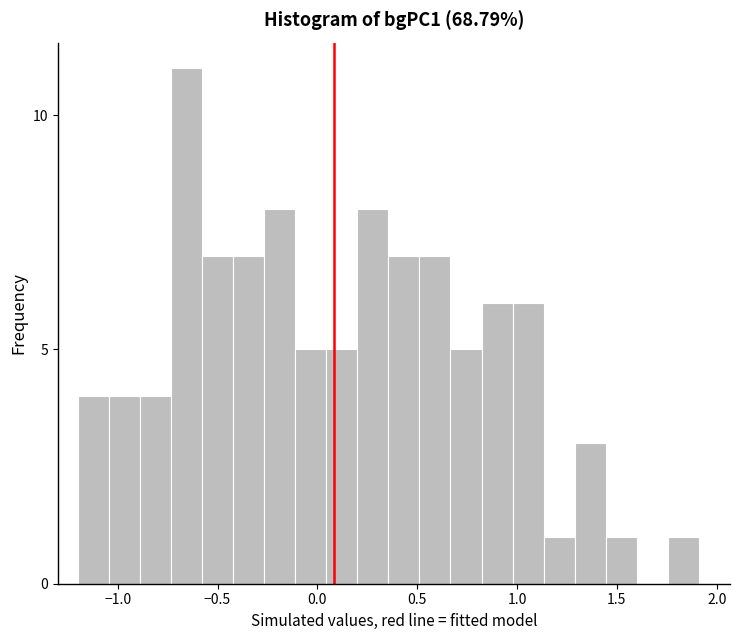

Read against the x-axis, roughly where is the centre of the tallest bar?

-0.65